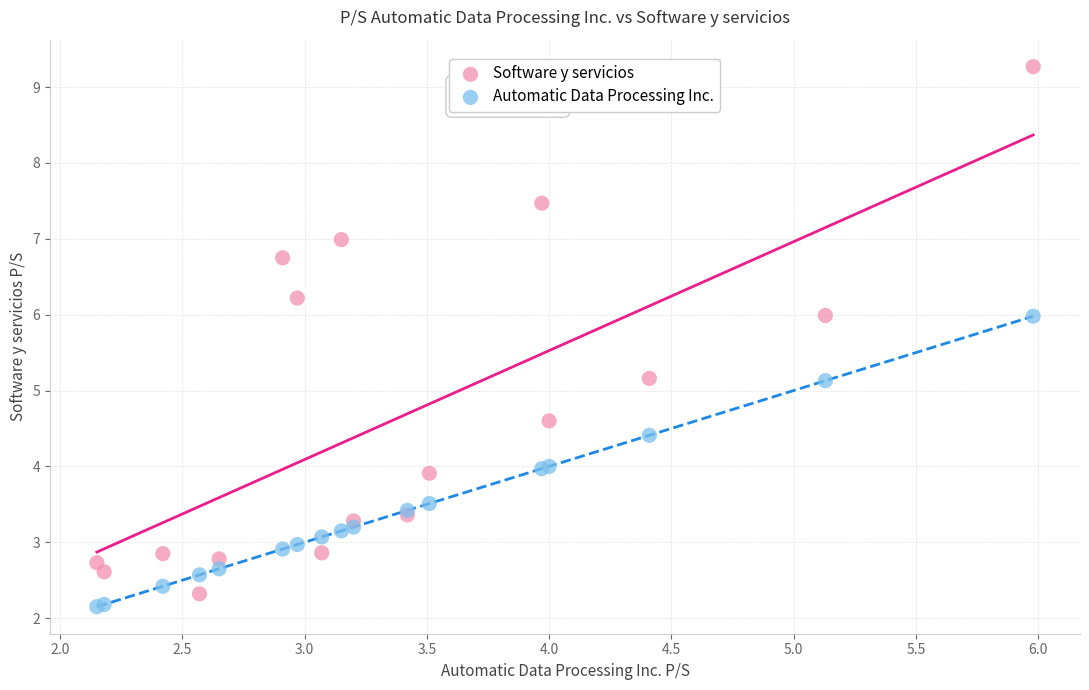

Which series contains the lowest Y value?

Automatic Data Processing Inc.